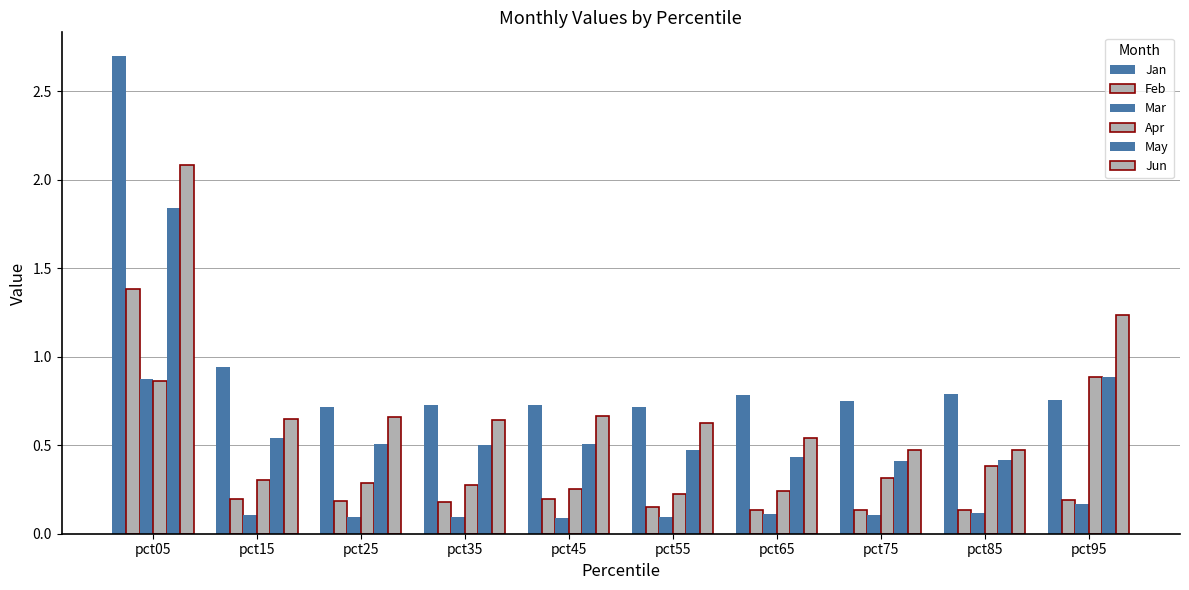

Which series has the largest total across all categories?

Jan